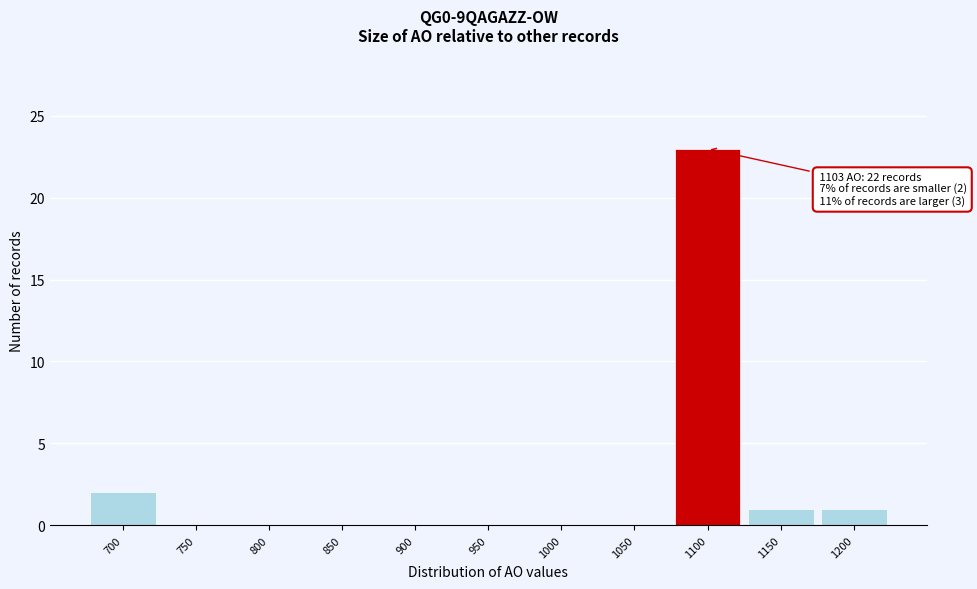

Reading right to left, transcribe all the data shown in this chart.

1200=1	1150=1	1100=23	1050=0	1000=0	950=0	900=0	850=0	800=0	750=0	700=2